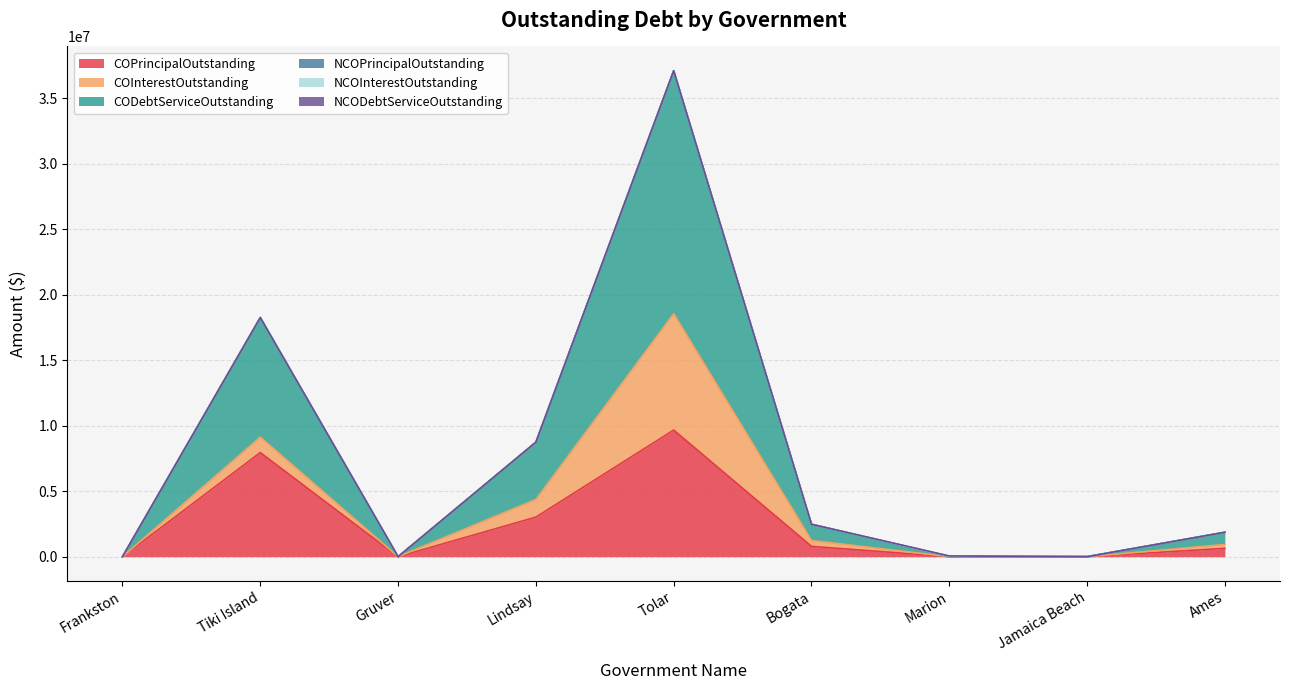

Reading left to right, transcribe all the data shown in this chart.

COPrincipalOutstanding: 0.0	7945000.0	0.0	3020000.0	9663000.0	788000.0	0.0	0.0	638000.0
COInterestOutstanding: 0.0	1179071.2	0.0	1349500.0	8881834.4	448469.5	0.0	0.0	293130.0
CODebtServiceOutstanding: 0.0	9124071.2	0.0	4369500.0	18544834.4	1236469.5	0.0	0.0	931130.0
NCOPrincipalOutstanding: 0.0	0.0	0.0	0.0	0.0	0.0	27000.0	0.0	0.0
NCOInterestOutstanding: 0.0	0.0	0.0	0.0	0.0	0.0	799.5	0.0	0.0
NCODebtServiceOutstanding: 0.0	0.0	0.0	0.0	0.0	0.0	27799.5	0.0	0.0